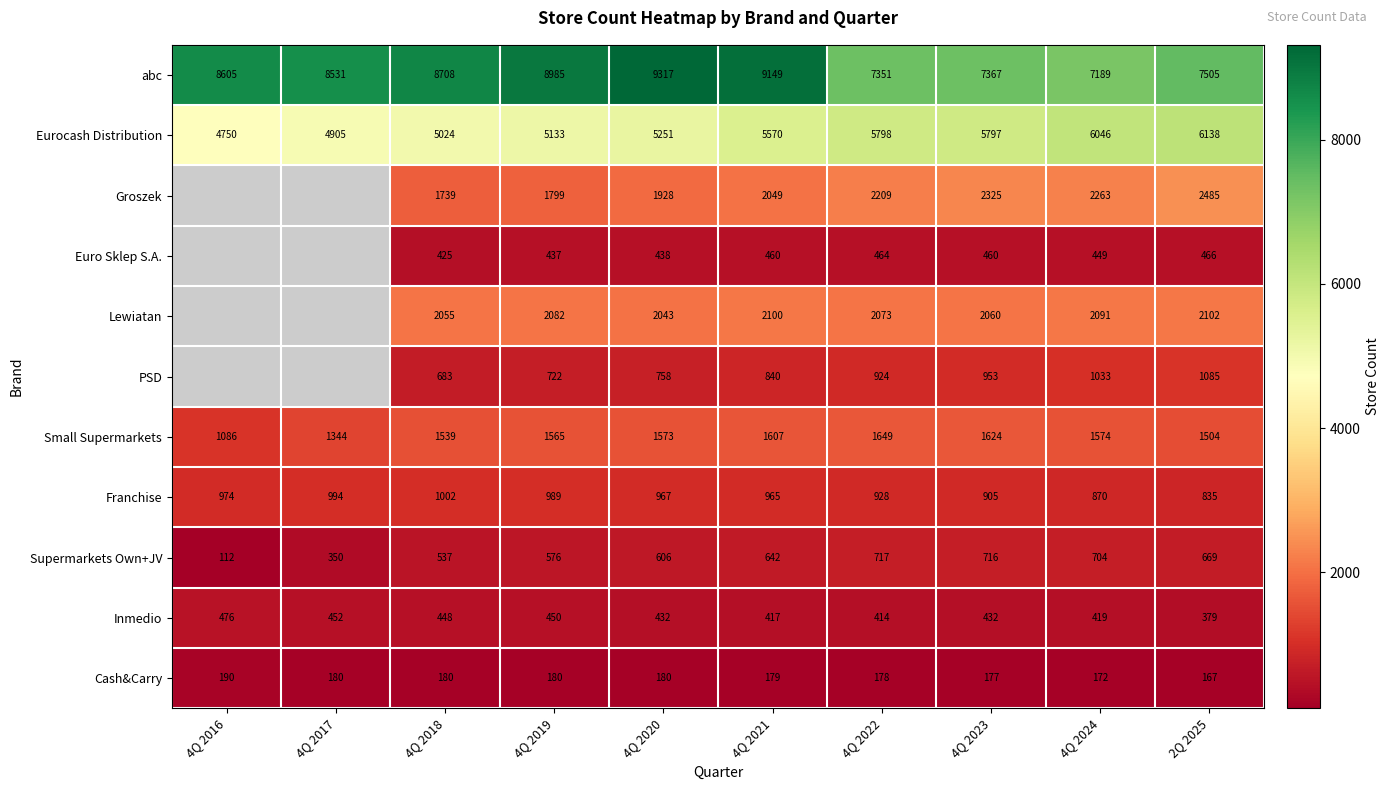

What is the difference between the PSD values at 4Q 2018 and 4Q 2021?

157